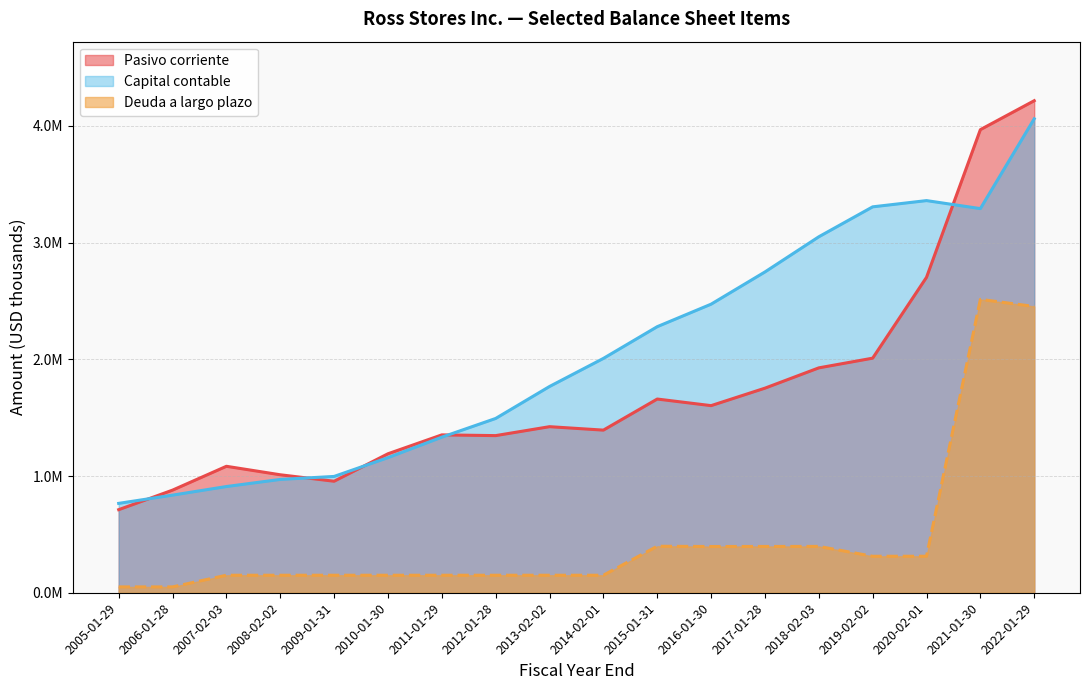

The Deuda a largo plazo series shows 150000 at 2013-02-02. True or false?

True